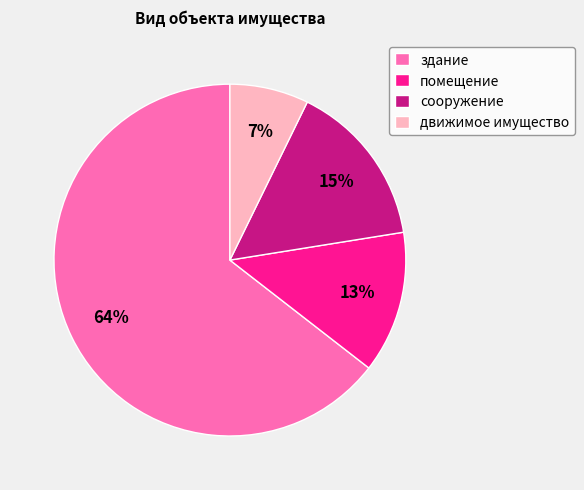

What percentage is the помещение slice, to the nearest percent?

13%